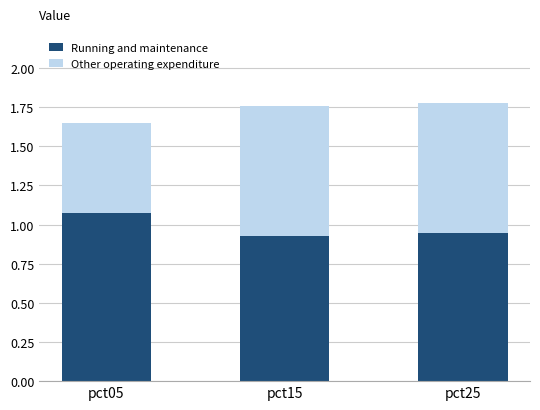

What is the sum of all Running and maintenance values?

2.9